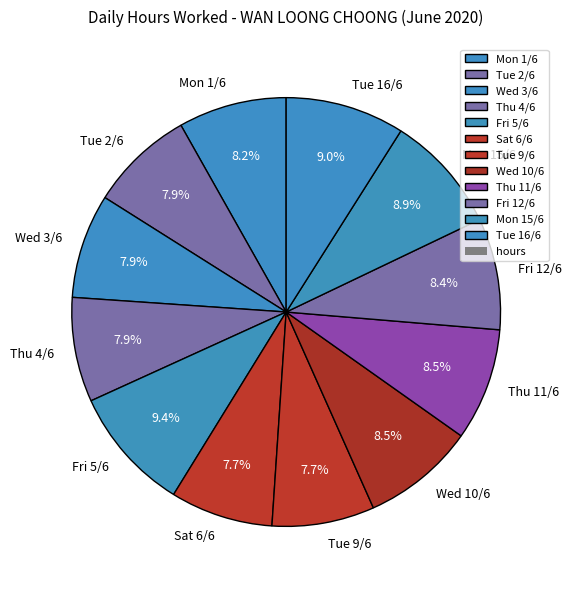

To the nearest percent, what is the average slice percentage?

8%